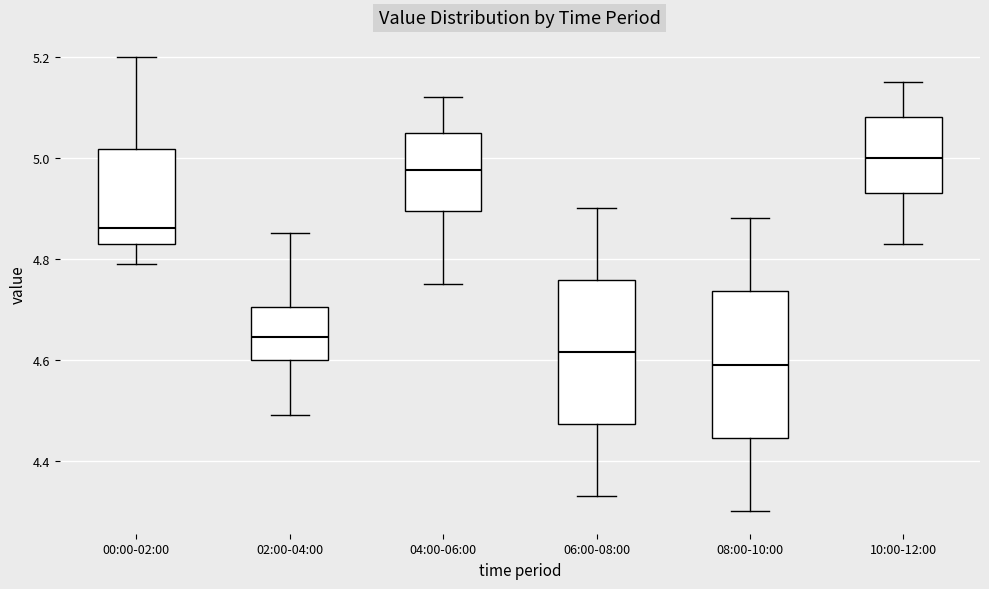

Reading left to right, read every box against the y-axis: the position of its median line, the range the box covers, and the ends of its whiskers. The values are not printed on the chart, so give them approximately, as read against the axis.

00:00-02:00: median 4.86, box 4.84 to 5.02, whiskers 4.80 to 5.20
02:00-04:00: median 4.64, box 4.60 to 4.70, whiskers 4.50 to 4.86
04:00-06:00: median 4.98, box 4.90 to 5.06, whiskers 4.76 to 5.12
06:00-08:00: median 4.62, box 4.48 to 4.76, whiskers 4.34 to 4.90
08:00-10:00: median 4.60, box 4.44 to 4.74, whiskers 4.30 to 4.88
10:00-12:00: median 5.00, box 4.94 to 5.08, whiskers 4.84 to 5.16